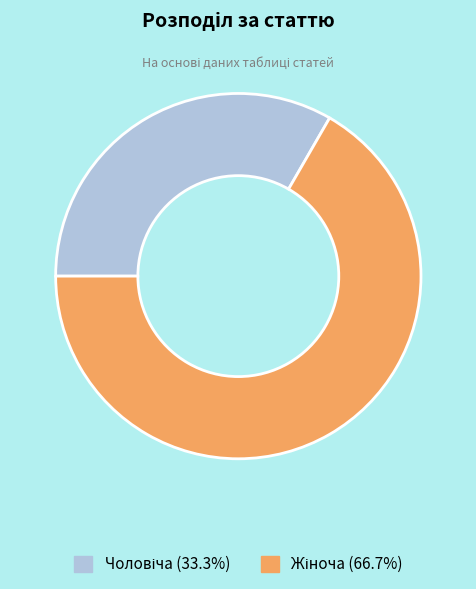

Is there any slice that represents more than half of the pie?

Yes